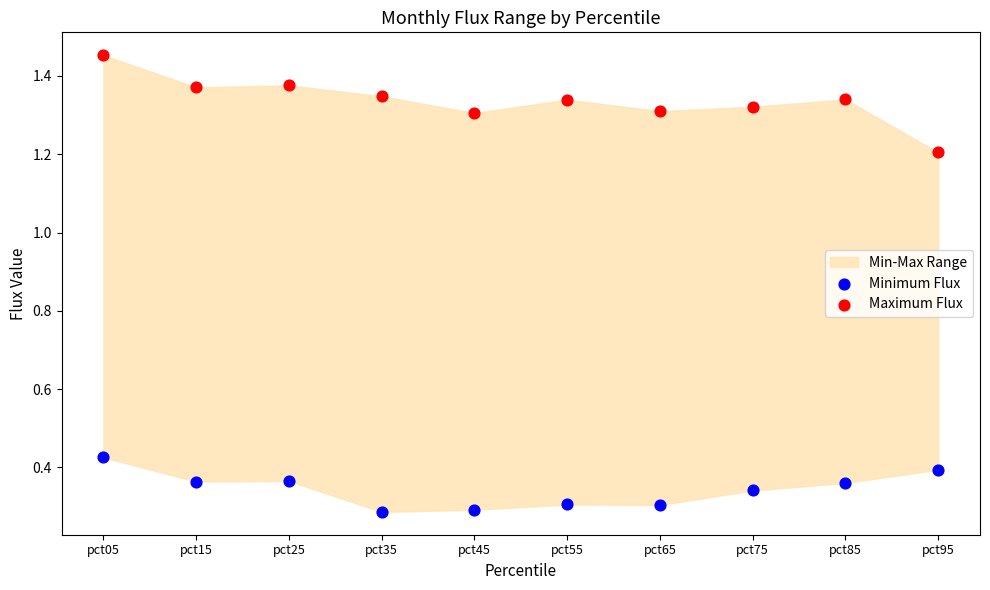

Which series contains the lowest Y value?

Minimum Flux